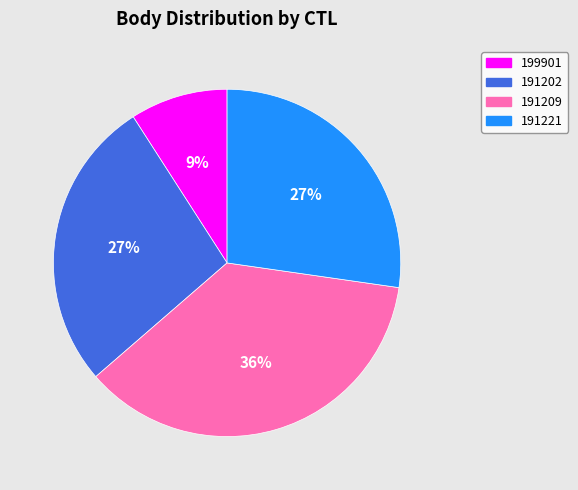

To the nearest percent, what is the combined percentage of 191209 and 191221?

64%